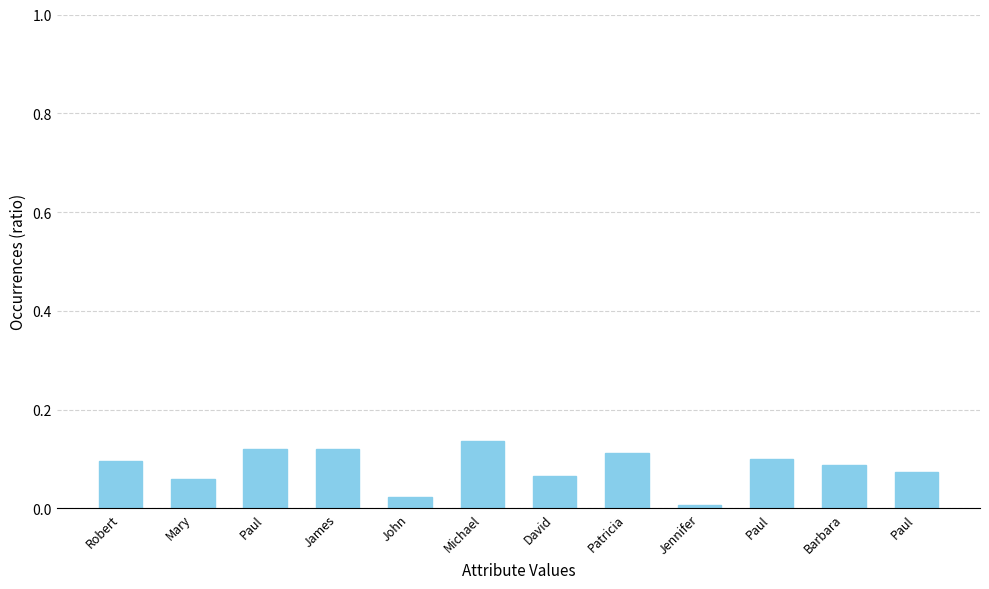

What is the sum of the values at Patricia and Jennifer?

0.1